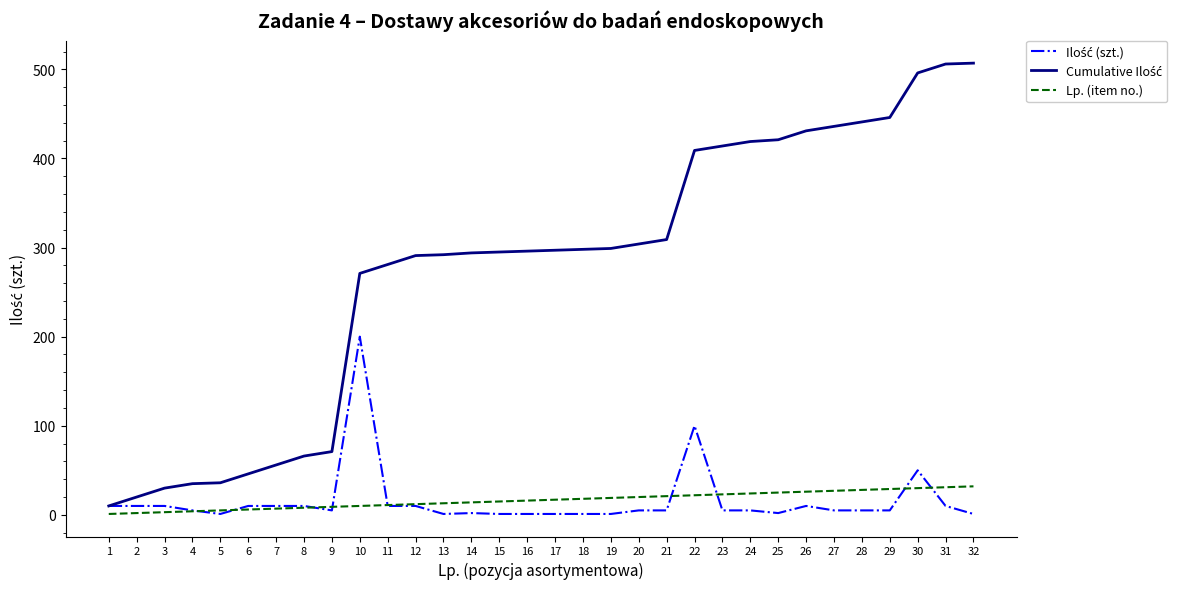

What is the total value across all series at 8?

84